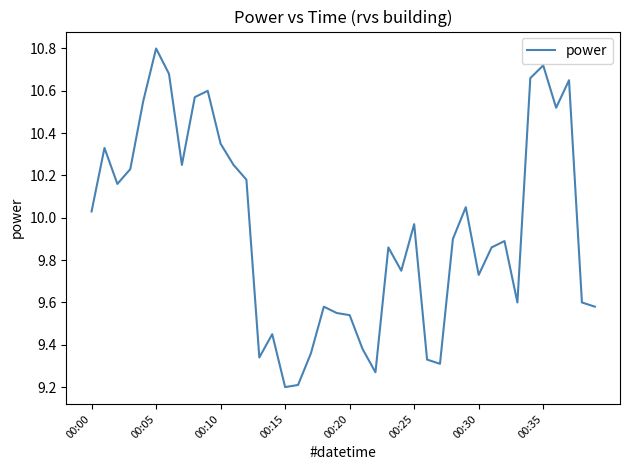

What is the difference between the maximum and minimum values?

1.6